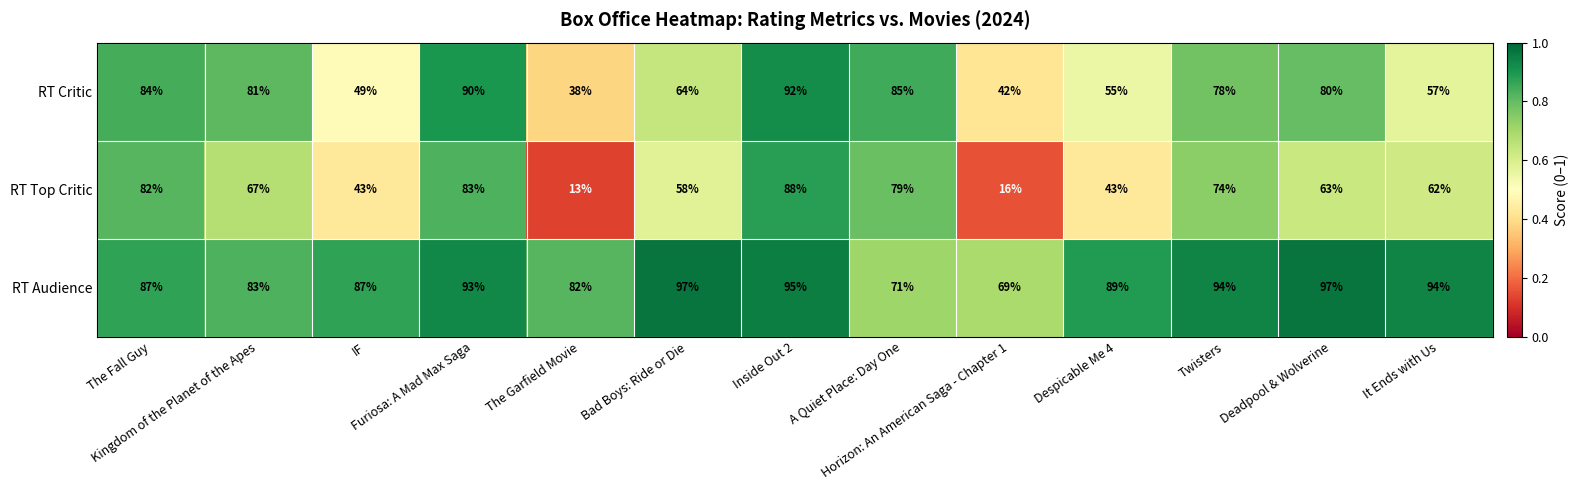

Rank the series by their average value, from highest to lowest.

RT Audience, RT Critic, RT Top Critic